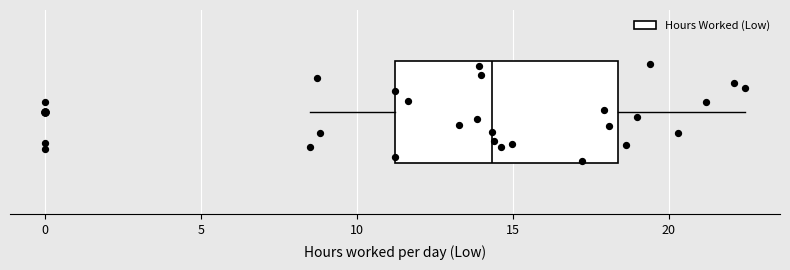

Read this box plot against the x-axis: the position of the median line, the range covered by the box, and the ends of both whiskers. The values are not printed on the chart, so give them approximately, as read against the axis.

median 14.5, box 11.0 to 18.5, whiskers 8.5 to 22.5